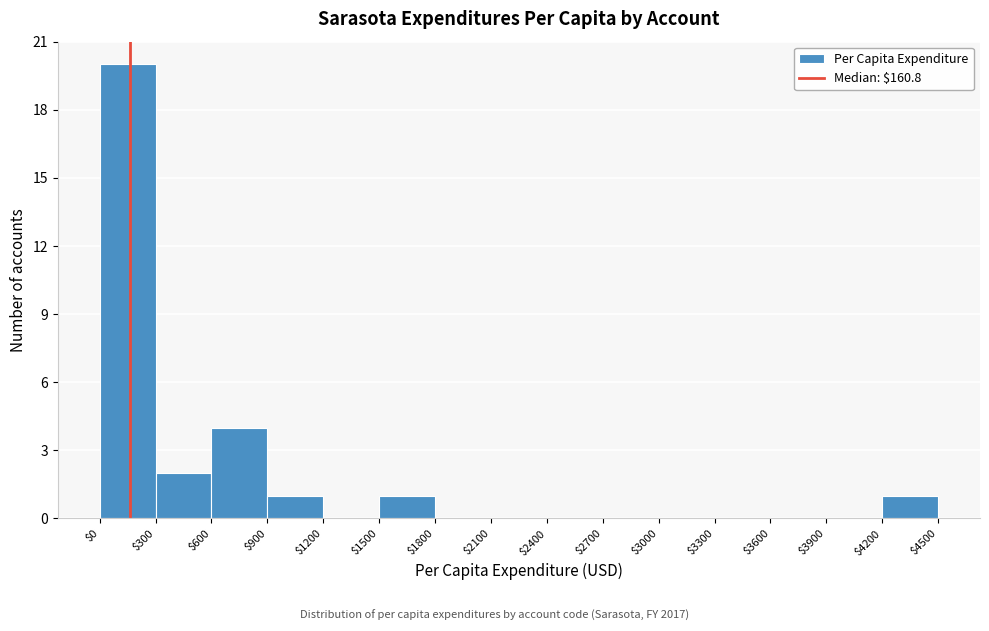

Over which range of the x-axis is the bar tallest?

$0 to $300